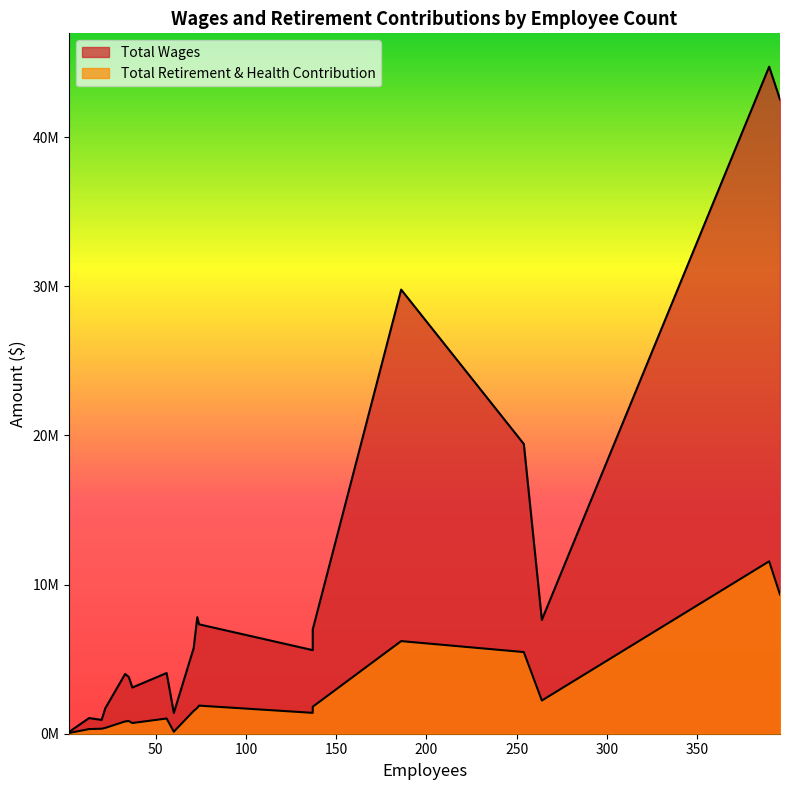

Reading left to right, transcribe all the data shown in this chart.

Total Wages: 44714281	42518677	29771460	19421837	7811229	7630607	7332465	6993871	5738969	5602134	4069136	4003623	3807472	3097109	1702894	1392424	1048286	927082	126689
Total Retirement & Health Contribution: 11557069	9333821	6207432	5473510	1729582	2225085	1882838	1809880	1526895	1399402	1020309	823560	849572	717090	390227	134129	311058	335086	49150